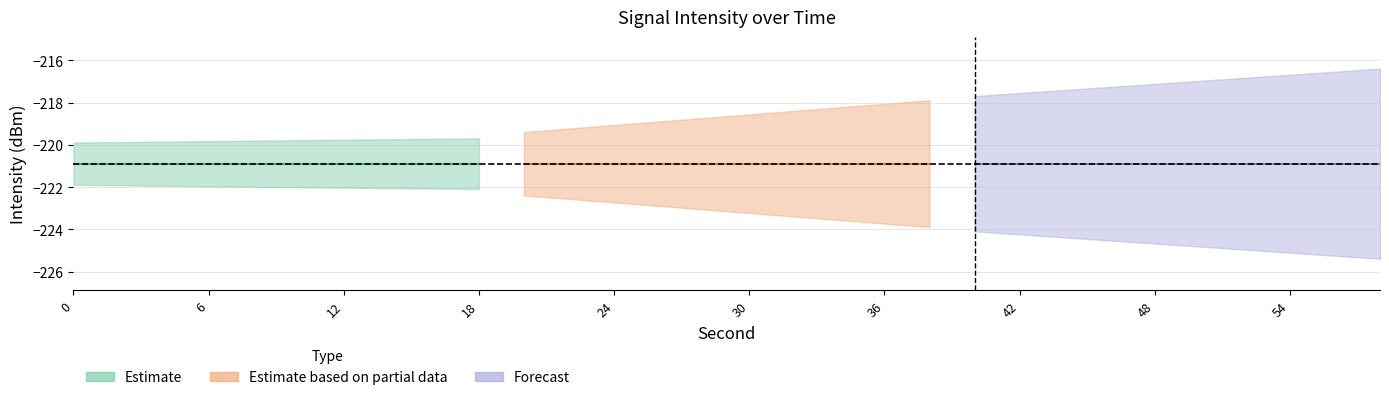

True or false: intensity_estimate and fractional second intersect in this chart.

False